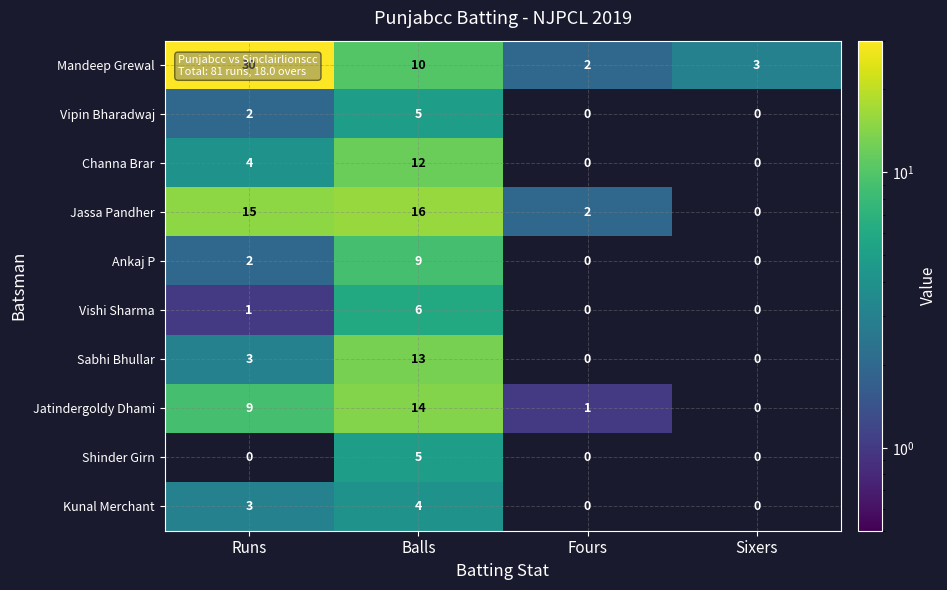

What is the sum of the Jassa Pandher values at Fours and Runs?

17